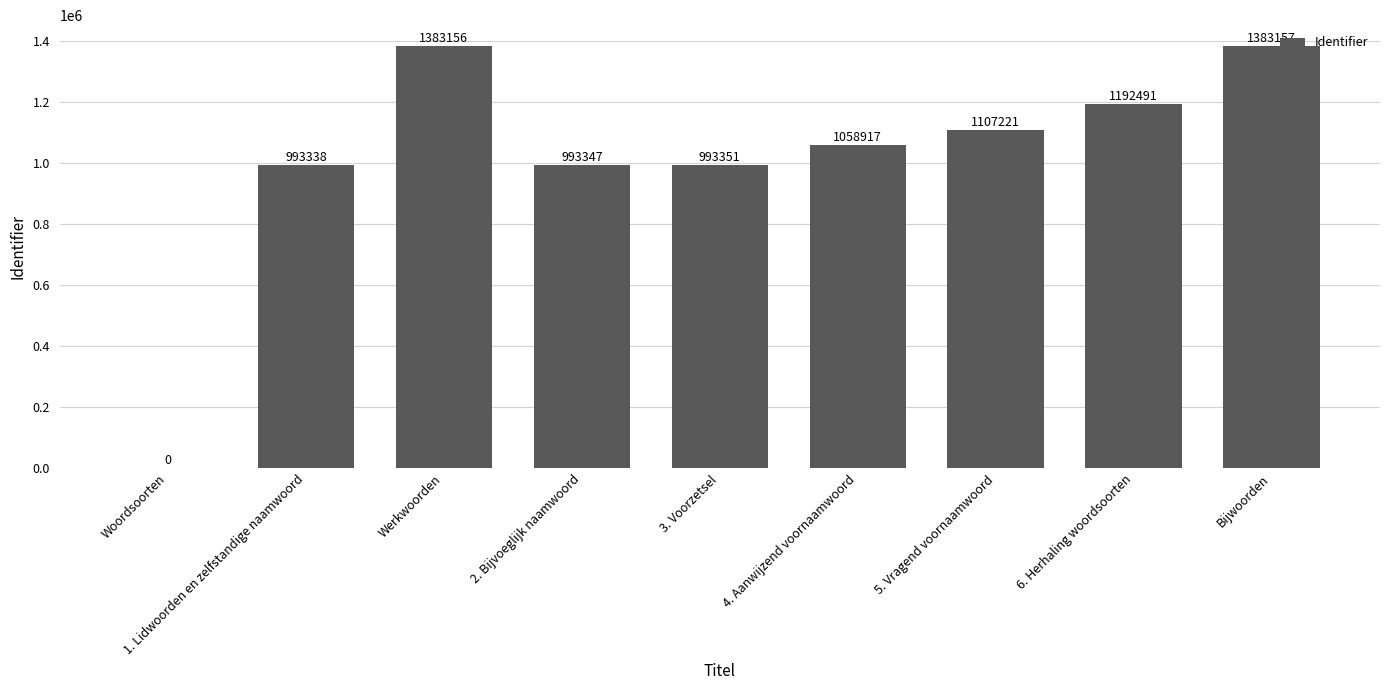

What is the greatest value displayed?

1383157